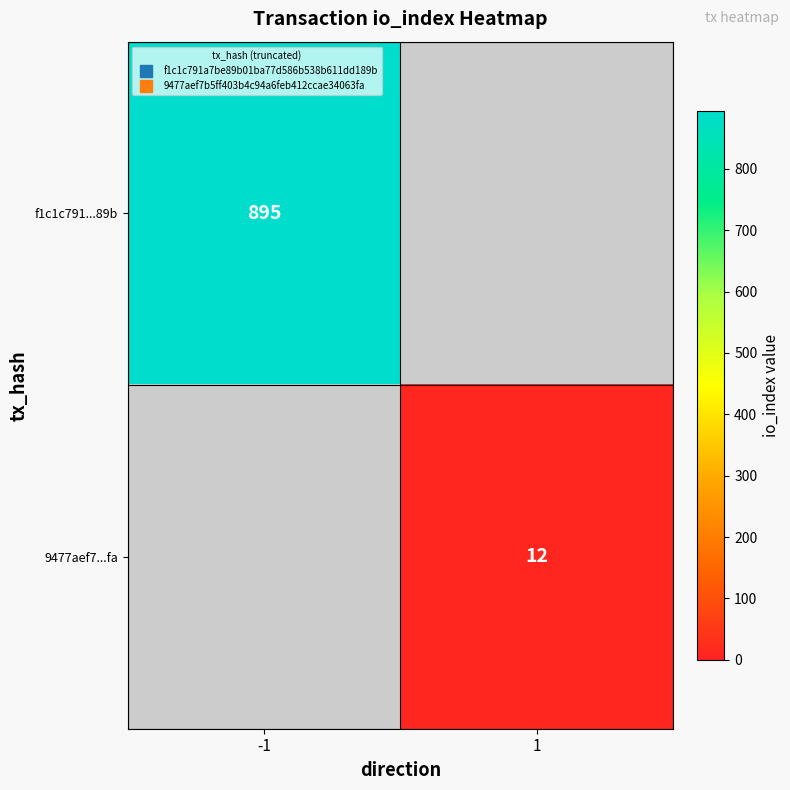

Which has a higher value, 1 or -1?

-1